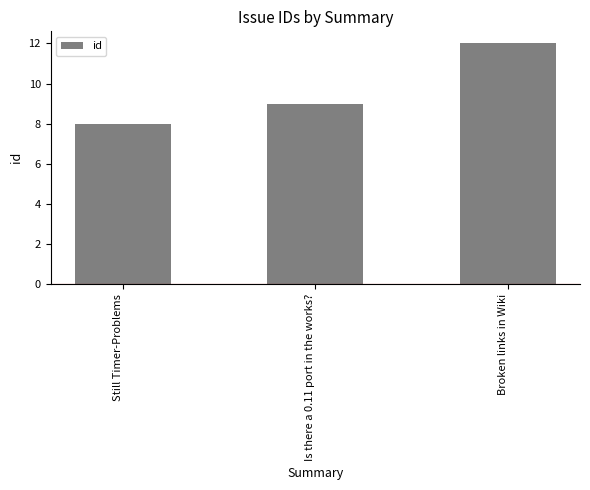

What is the smallest value displayed?

8